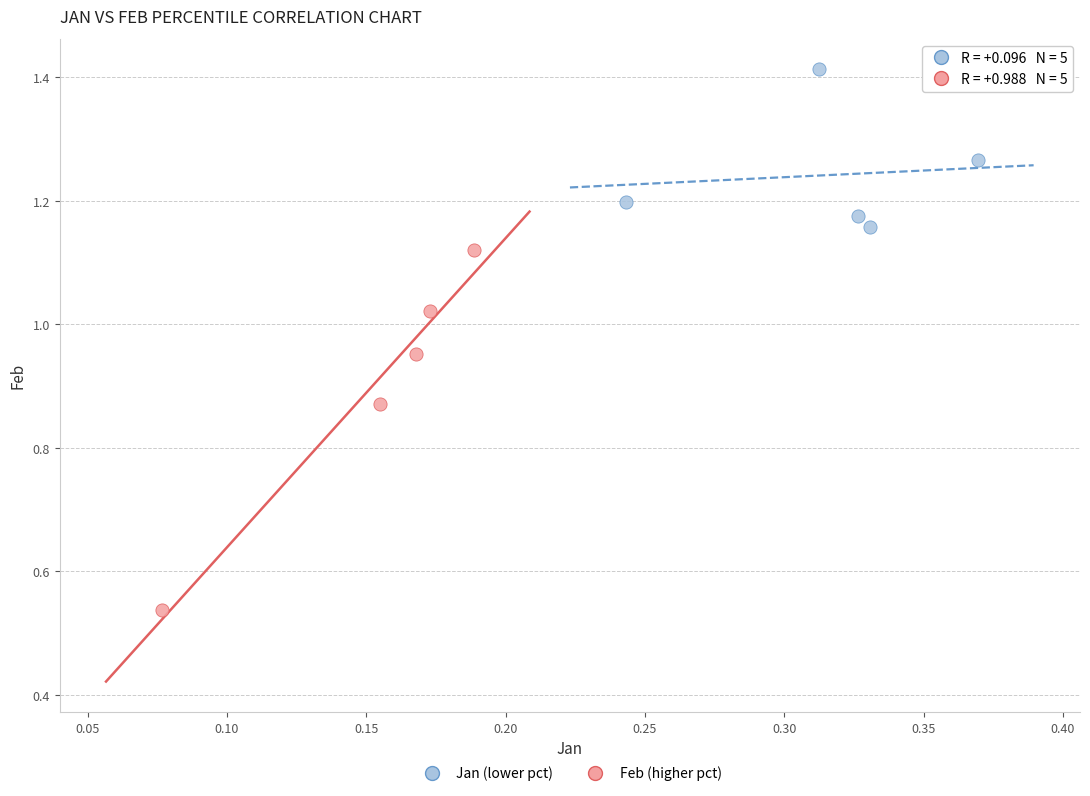

Which series contains the lowest Y value?

Feb (higher pct)